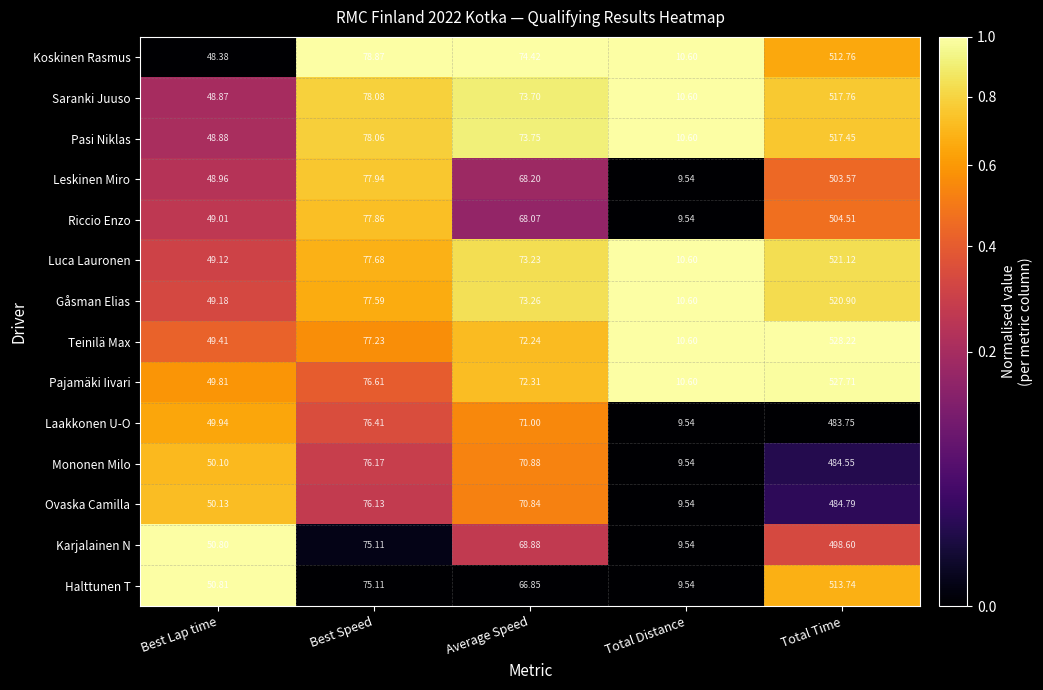

Rank the series by their maximum value, from highest to lowest.

Teinilä Max, Pajamäki Iivari, Luca Lauronen, Gåsman Elias, Saranki Juuso, Pasi Niklas, Halttunen T, Koskinen Rasmus, Riccio Enzo, Leskinen Miro, Karjalainen N, Ovaska Camilla, Mononen Milo, Laakkonen U-O